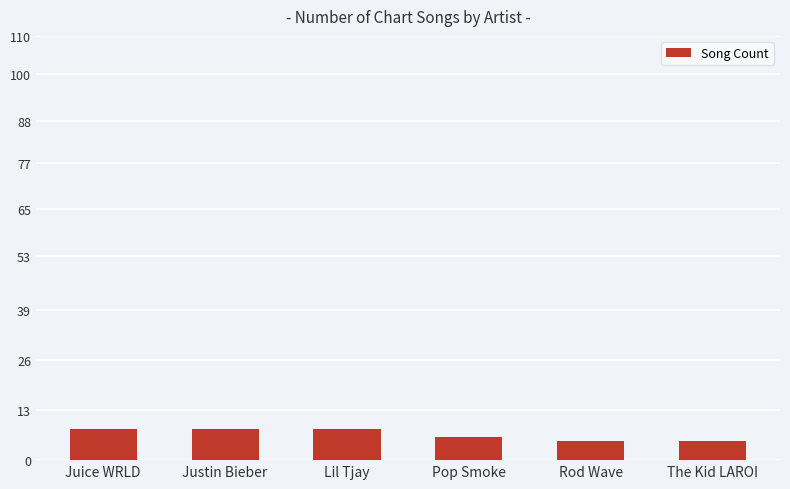

The value at Juice WRLD is 13. True or false?

False